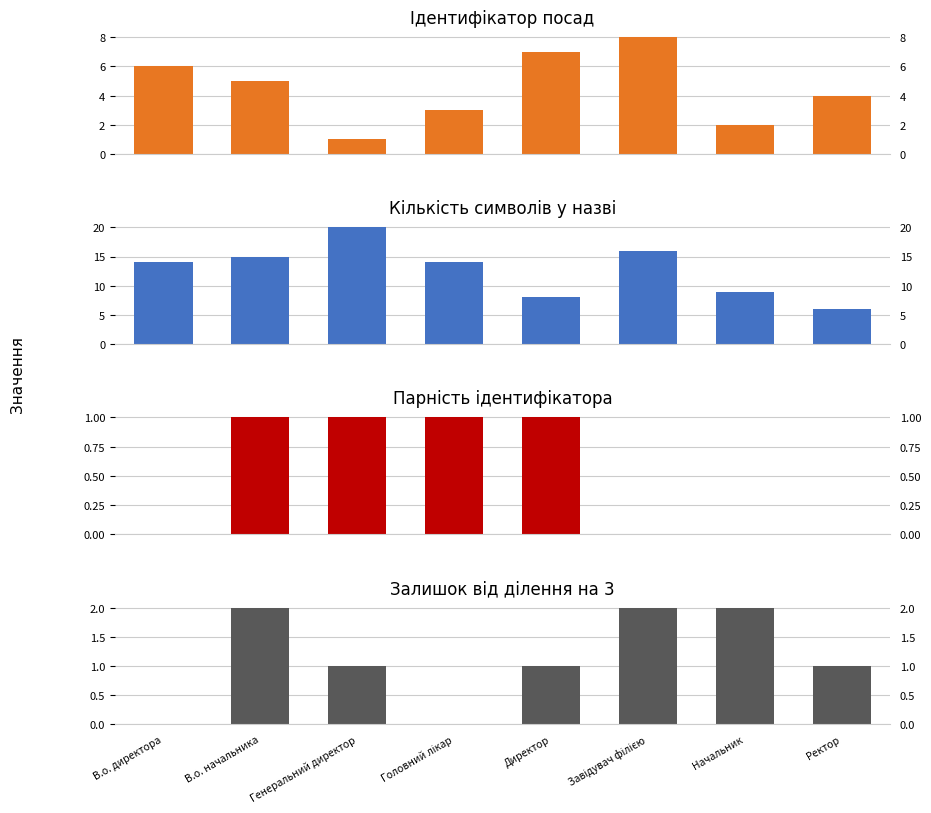

Does the chart contain stacked bars?

No